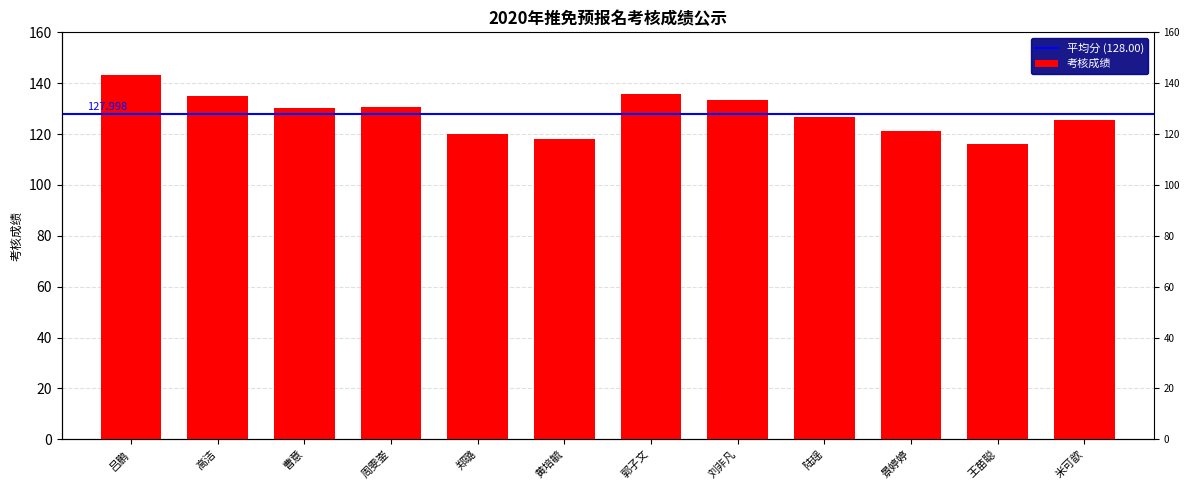

What is the label of the 1st bar from the right?

米可歆